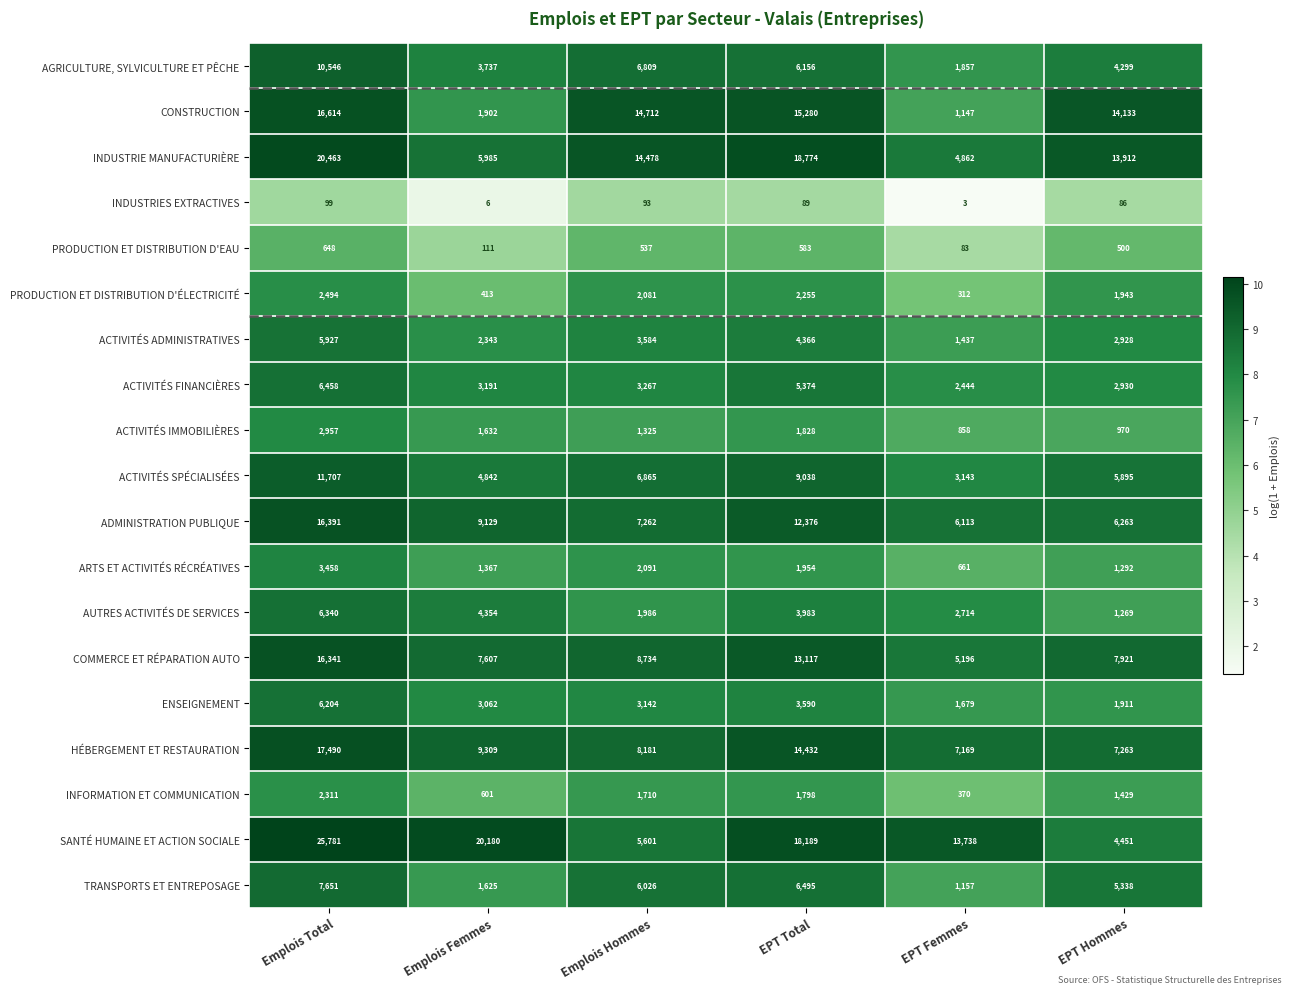

What is the maximum value for ACTIVITÉS SPÉCIALISÉES?

11707